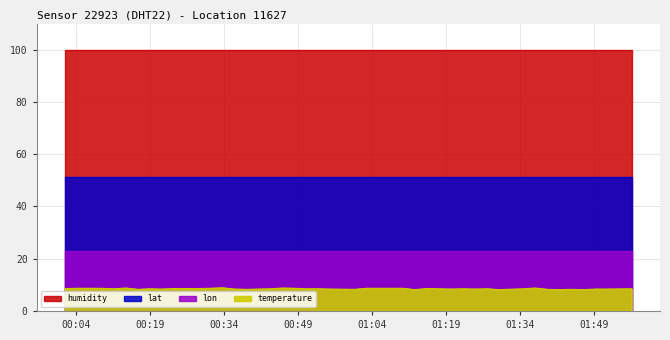

What is the sum of all humidity values?

3996.0